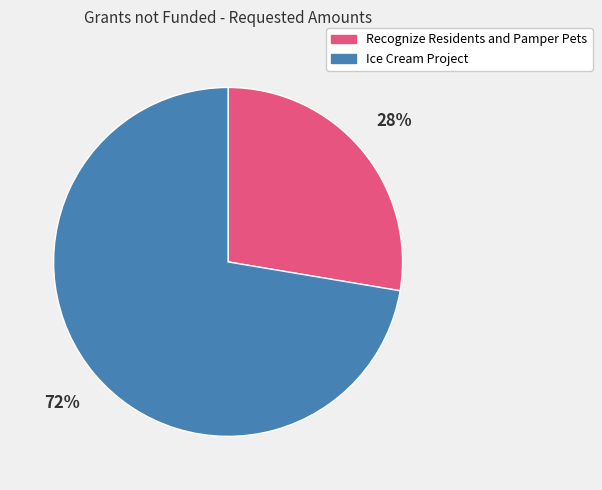

Which slice is the smallest?

Recognize Residents and Pamper Pets